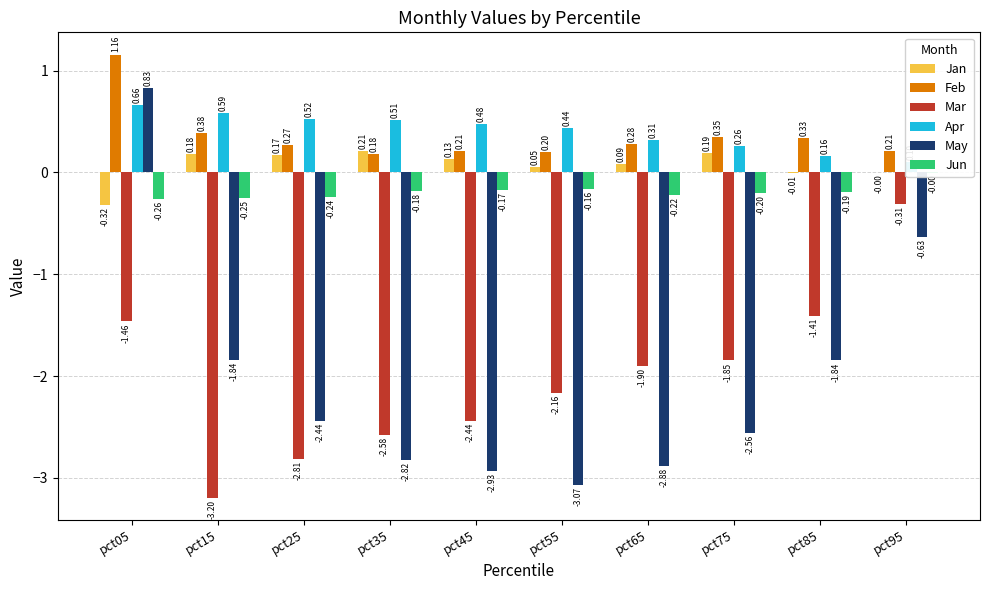

At pct05, list the series in order from smallest to largest.

Mar, Jan, Jun, Apr, May, Feb